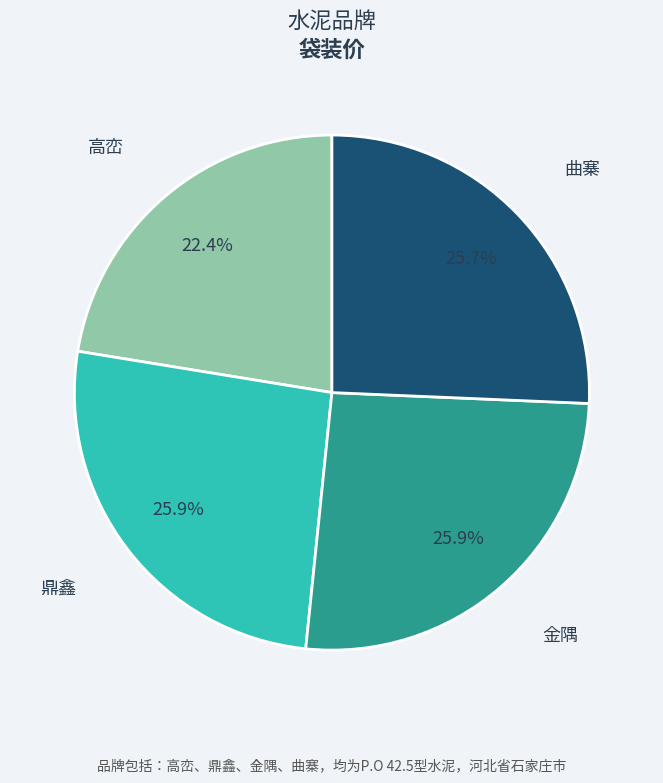

Count the number of slices in the pie.

4